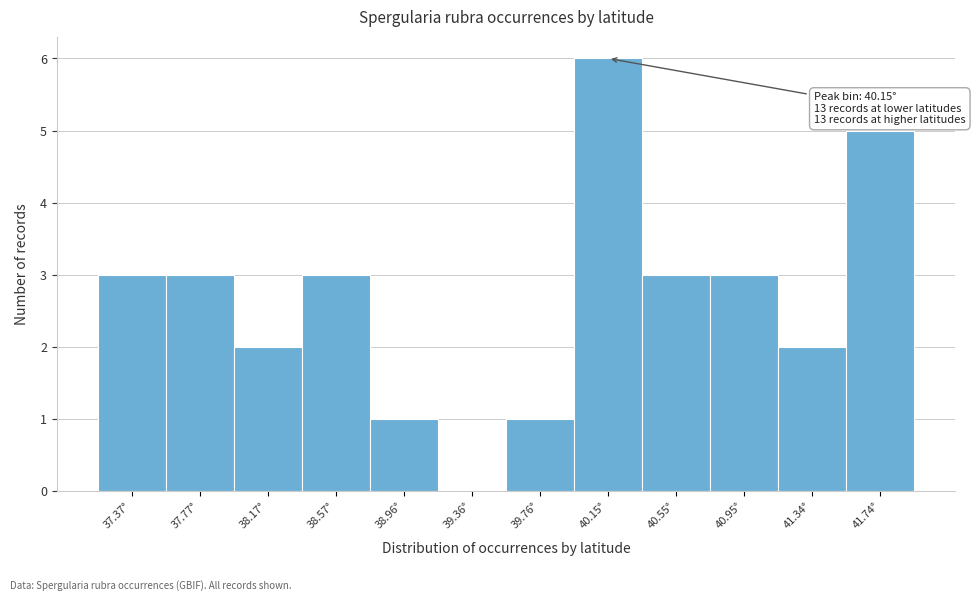

Over which range of the x-axis is the bar tallest?

39.95 to 40.35